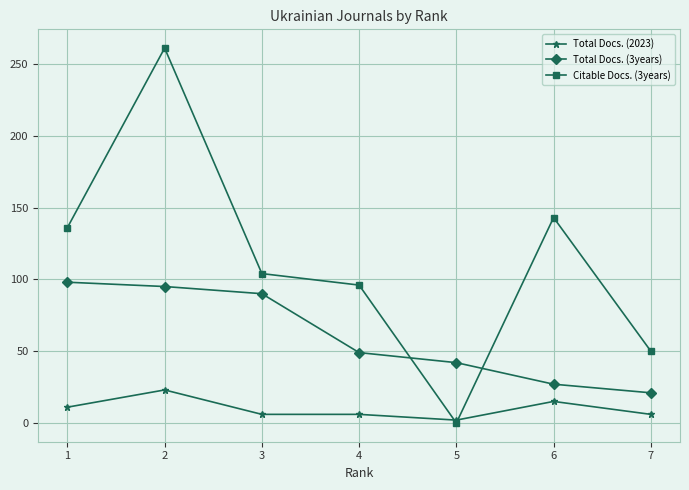

What is the sum of the Total Docs. (2023) values at 1 and 7?

17